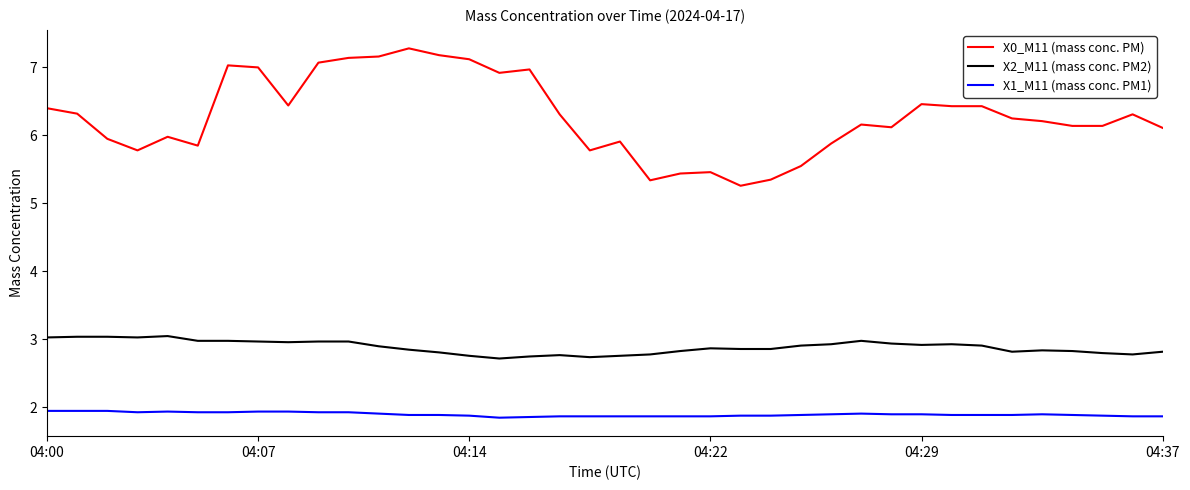

What is the difference between the maximum and minimum values in the X0_M11 (mass conc. PM) series?

2.0